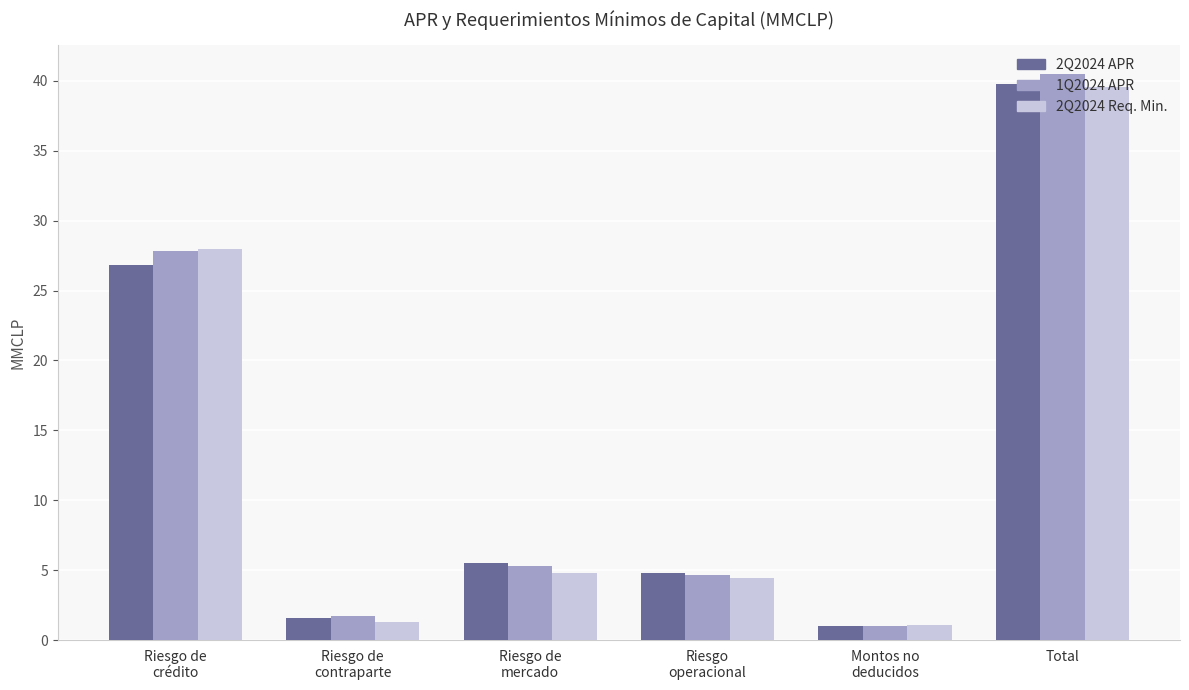

How many values in the 2Q2024 Req. Min. series exceed 4?

4